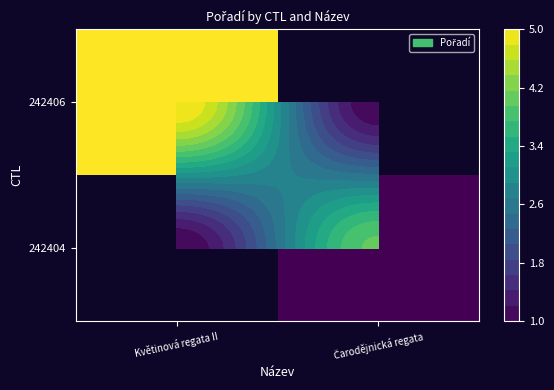

What is the spread (max minus min) of values at Květinová regata II?

5